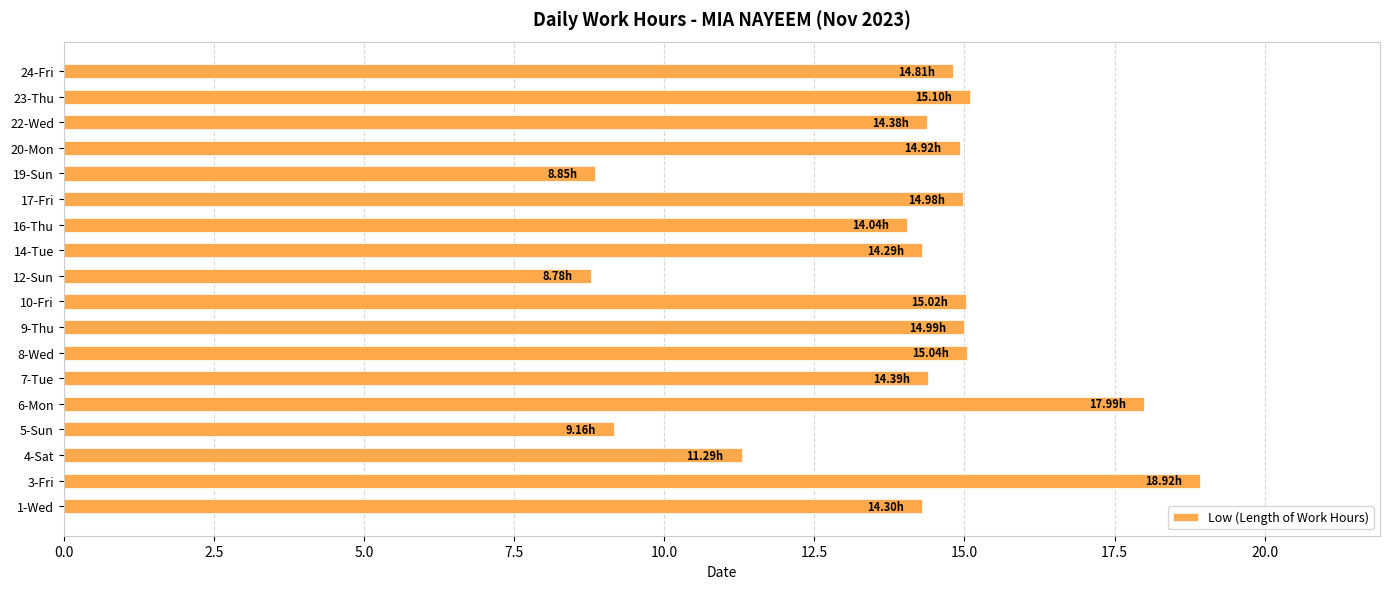

What is the average value?

14.0